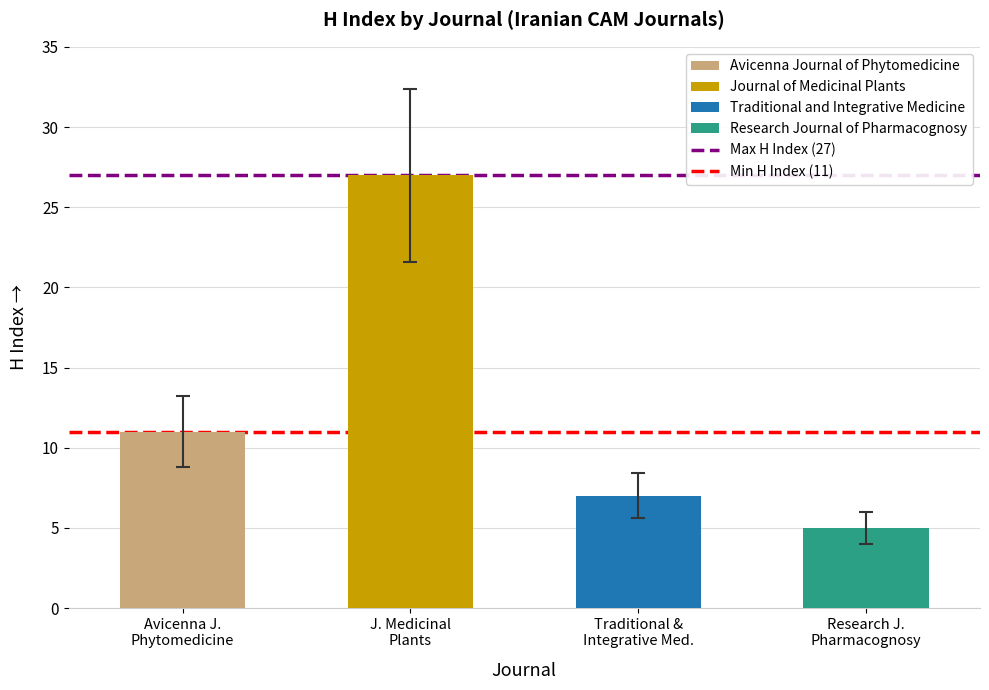

Reading right to left, transcribe all the data shown in this chart.

5	7	27	11